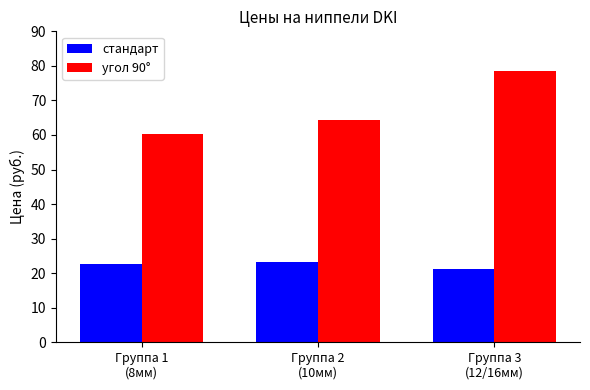

The стандарт series shows 14.5 at Группа 2
(10мм). True or false?

False